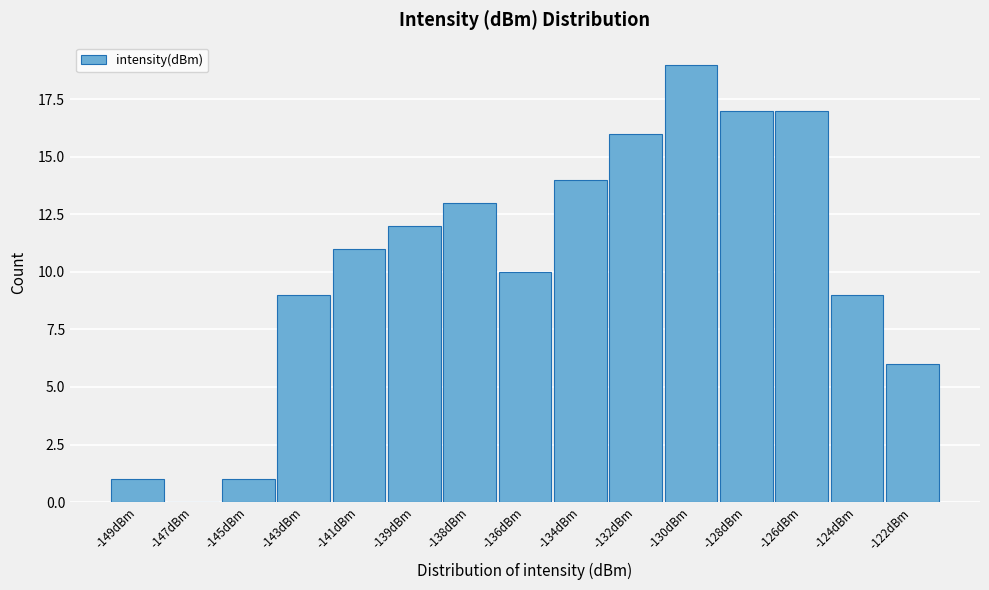

Reading left to right, list all the values displayed in this chart.

-149dBm=1	-147dBm=0	-145dBm=1	-143dBm=9	-141dBm=11	-139dBm=12	-138dBm=13	-136dBm=10	-134dBm=14	-132dBm=16	-130dBm=19	-128dBm=17	-126dBm=17	-124dBm=9	-122dBm=6